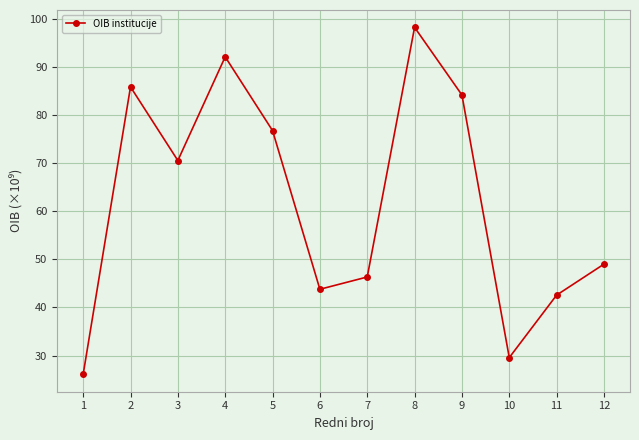

What is the difference between the values at 11 and 7?

3.8